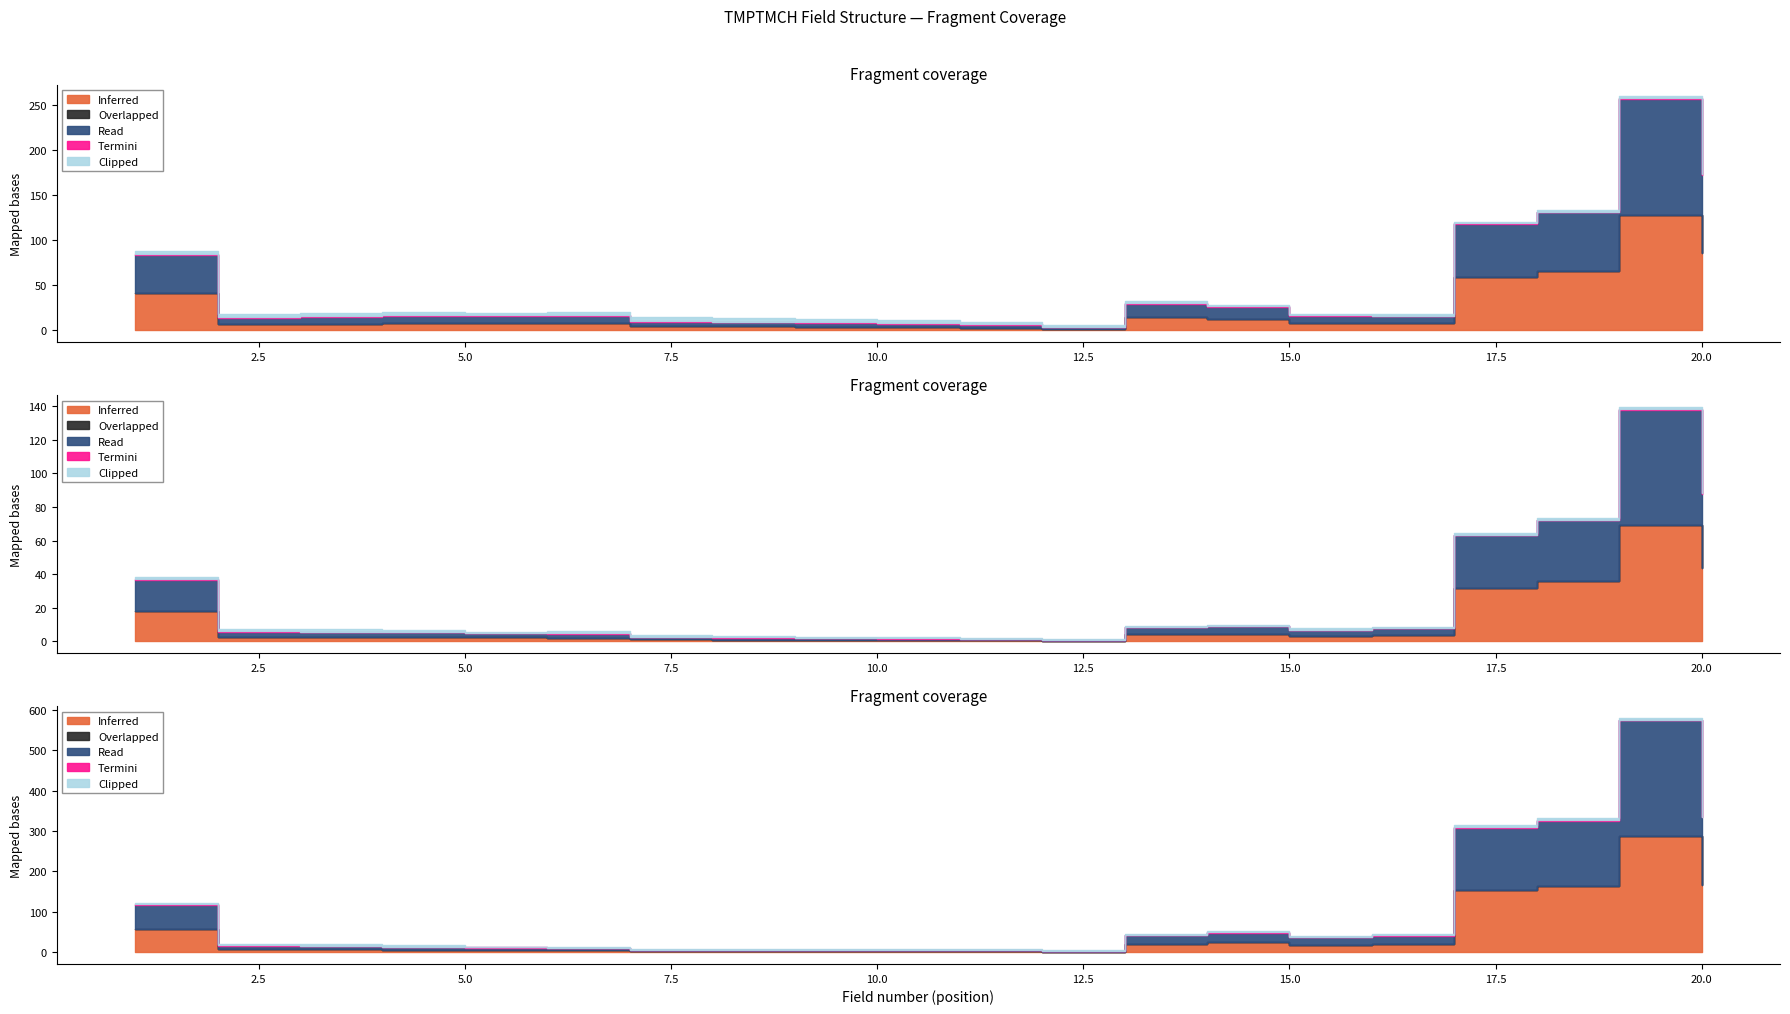

Where does the Read series first go above 8?

1